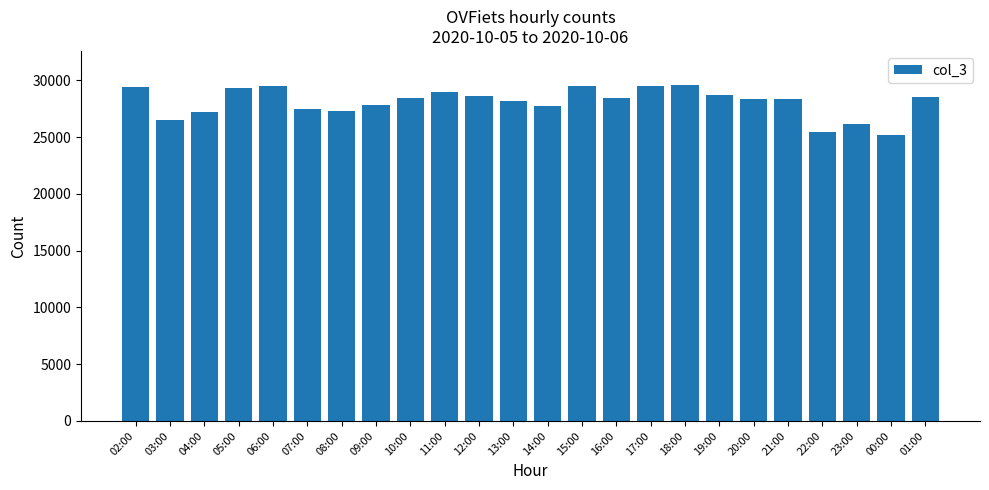

Approximately how many times larger is the value at 01:00 compared to 10:00?

1.0